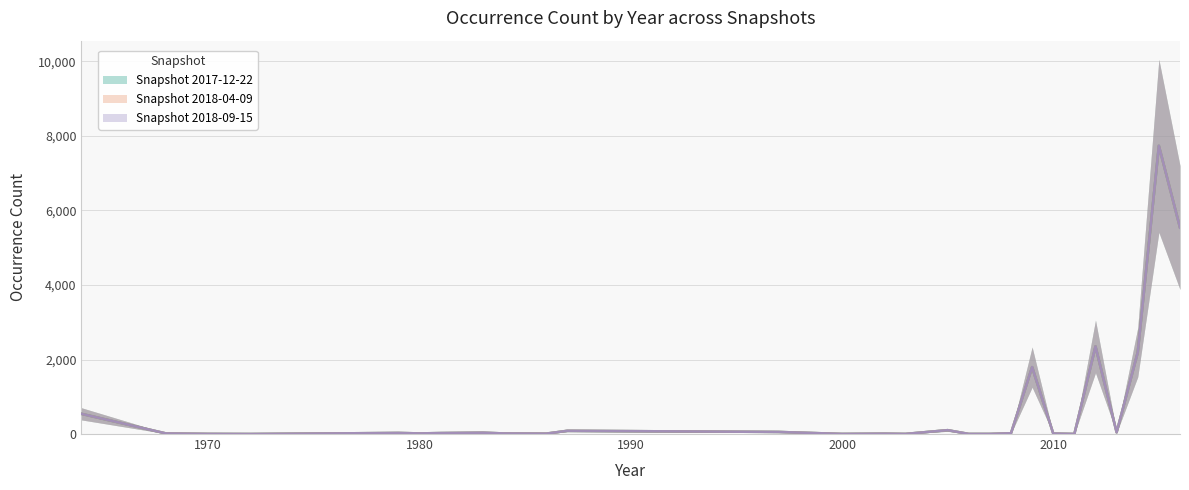

Does the chart display data point markers on the line(s)?

No